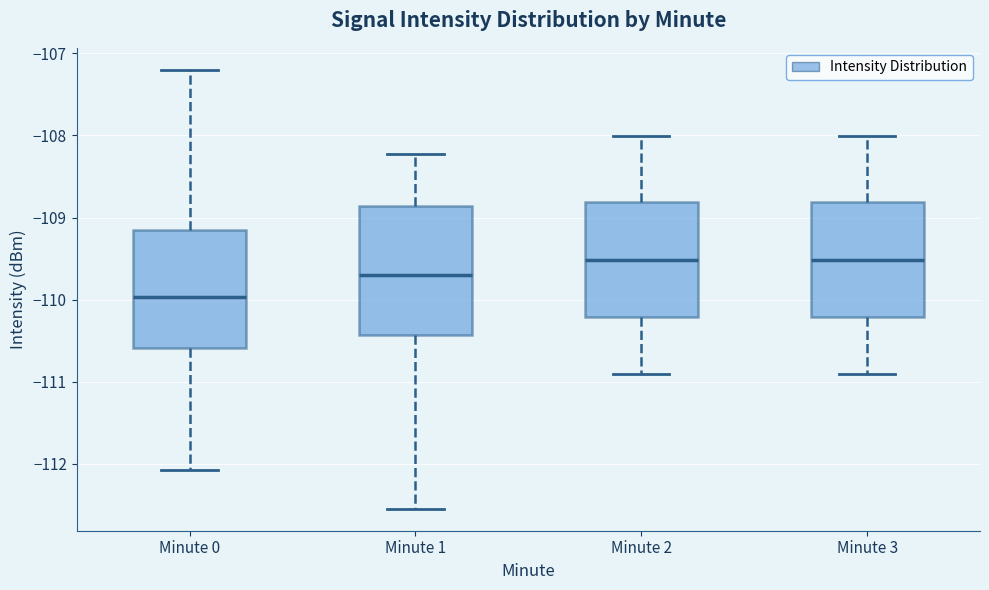

Reading left to right, read every box against the y-axis: the position of its median line, the range the box covers, and the ends of its whiskers. The values are not printed on the chart, so give them approximately, as read against the axis.

Minute 0: median -110.0, box -110.6 to -109.1, whiskers -112.1 to -107.2
Minute 1: median -109.7, box -110.4 to -108.9, whiskers -112.5 to -108.2
Minute 2: median -109.5, box -110.2 to -108.8, whiskers -110.9 to -108.0
Minute 3: median -109.5, box -110.2 to -108.8, whiskers -110.9 to -108.0